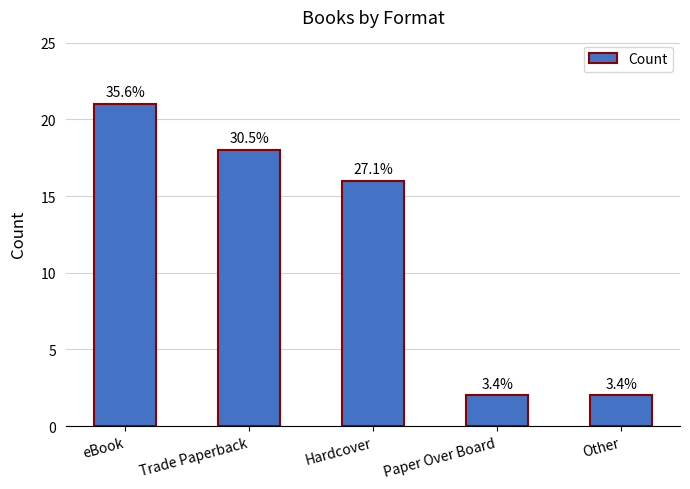

Reading left to right, what are all the values shown in this chart?

21	18	16	2	2